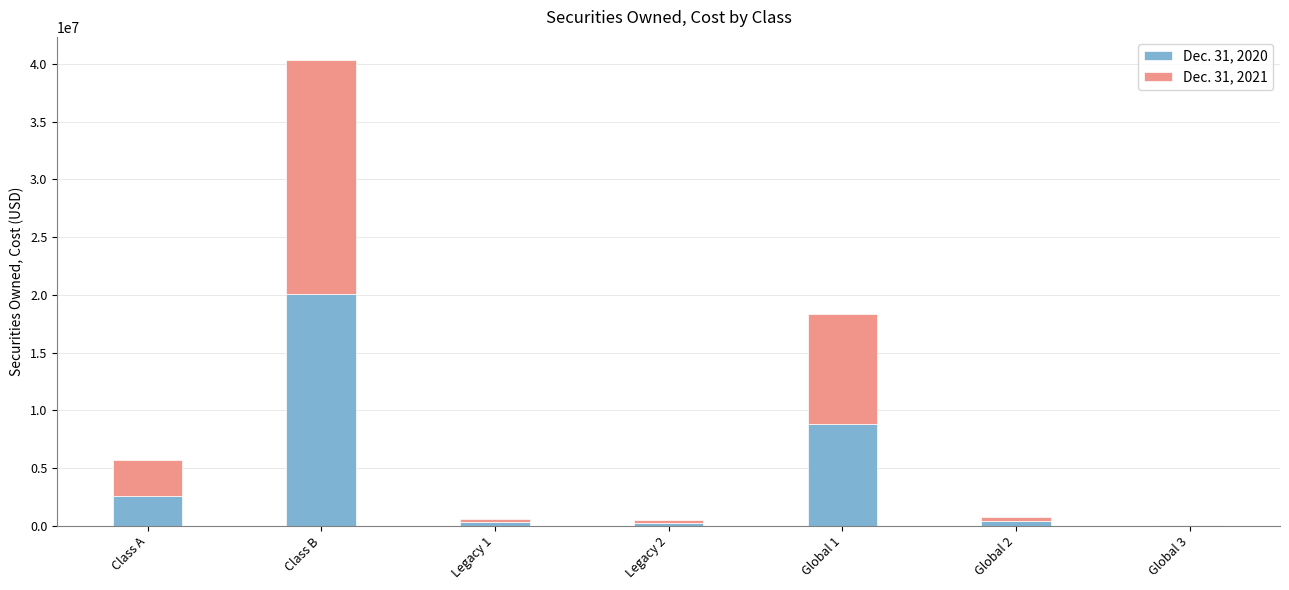

At which category is the sum across all series the highest?

Class B